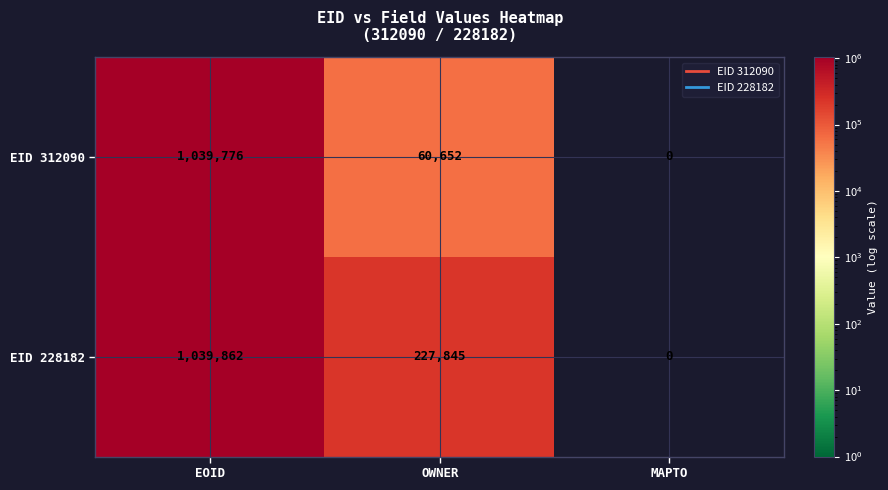

Reading left to right, extract all data points from this chart.

EID 312090: EOID=1039776	OWNER=60652	MAPTO=0
EID 228182: EOID=1039862	OWNER=227845	MAPTO=0